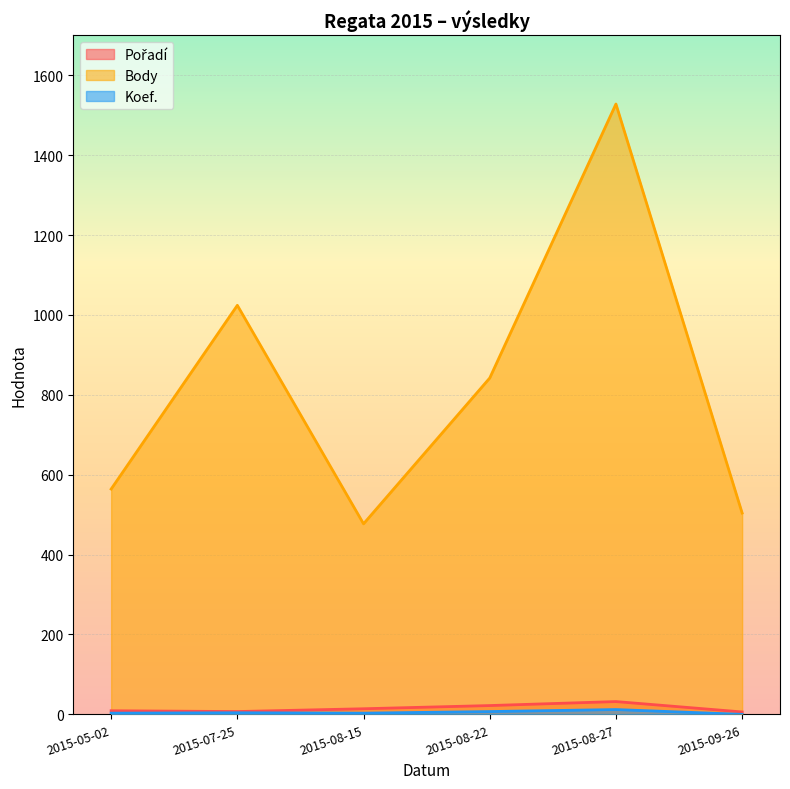

How many values in the Pořadí series are below 14?

3